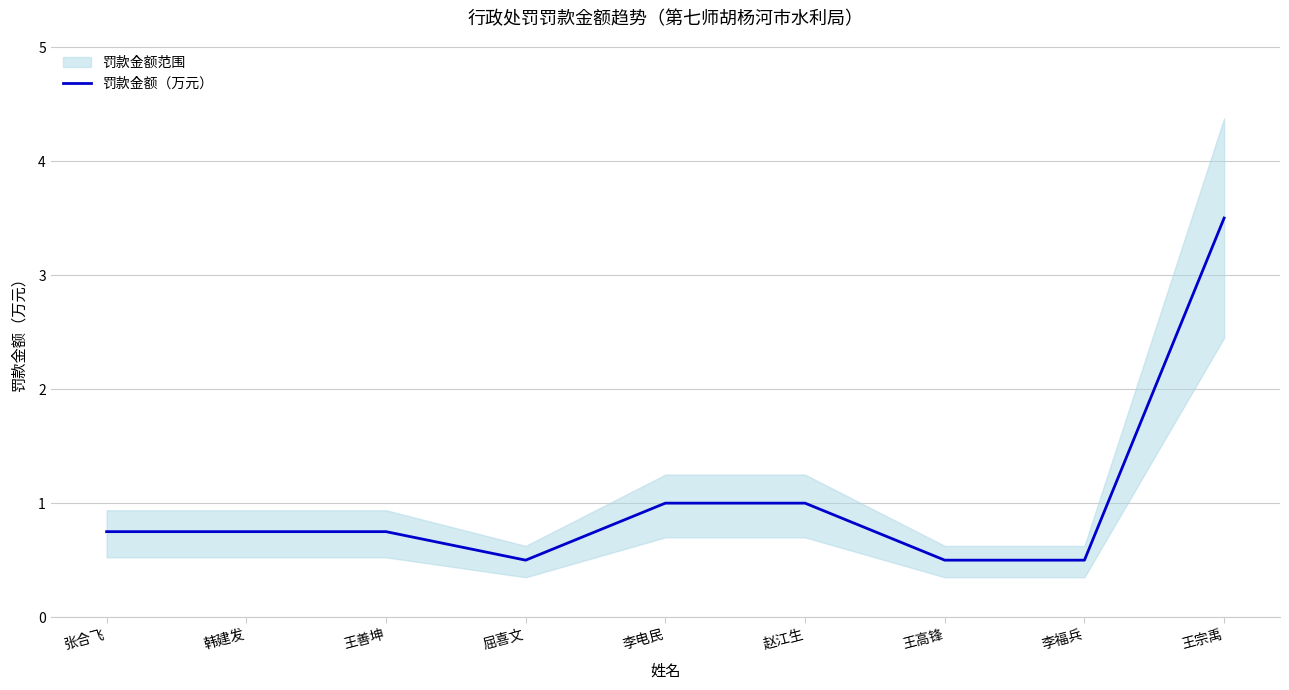

Reading left to right, transcribe all the data shown in this chart.

张合飞=0.8	韩建发=0.8	王善坤=0.8	屈喜文=0.5	李电民=1.0	赵江生=1.0	王高锋=0.5	李福兵=0.5	王宗禹=3.5